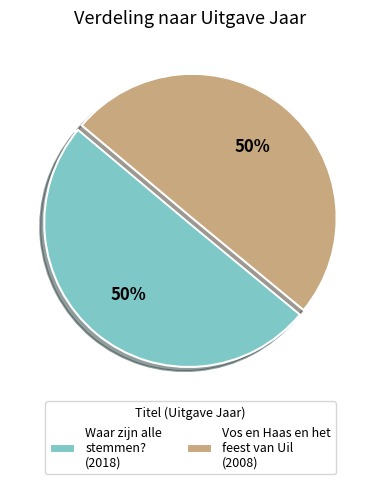

Combined, do Waar zijn alle stemmen? (2018) and Vos en Haas en het feest van Uil (2008) account for over 50%?

Yes